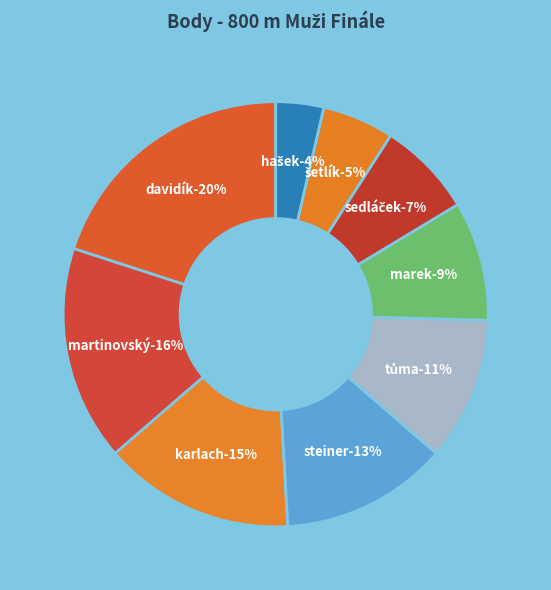

To the nearest percent, what is the average slice percentage?

11%